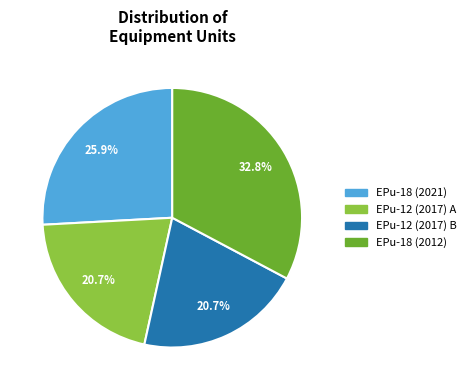

Does any single category account for the majority?

No